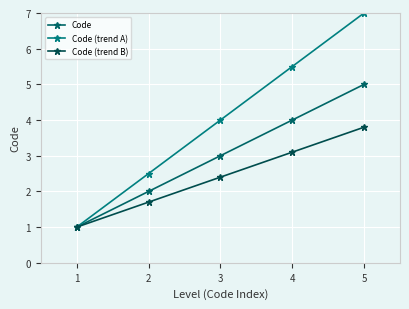

Where does the Code (trend A) series first go above 4?

4